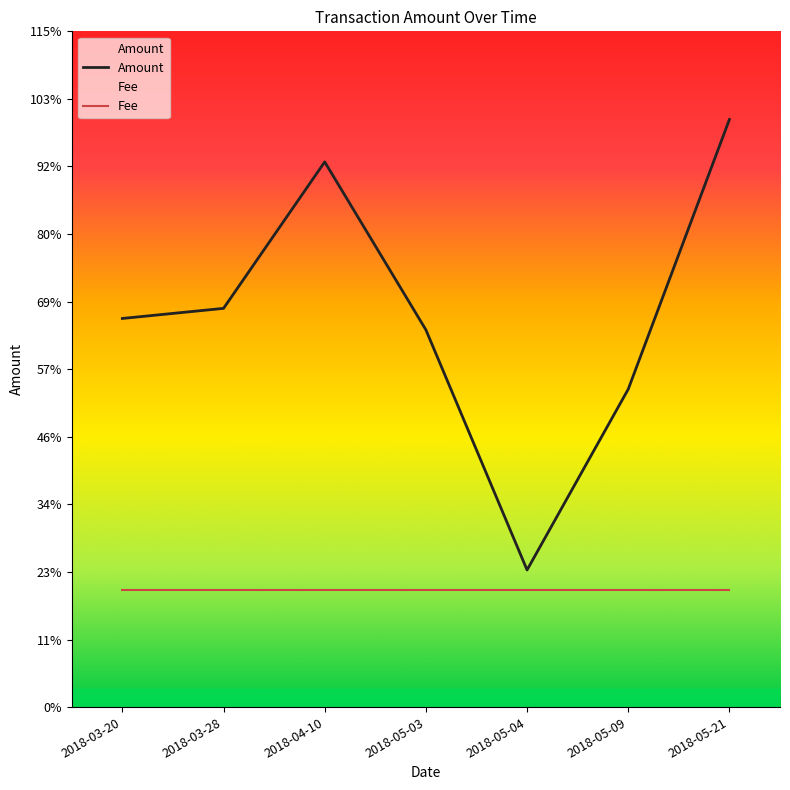

Which has a higher value, 2018-05-09 or 2018-04-10?

2018-04-10